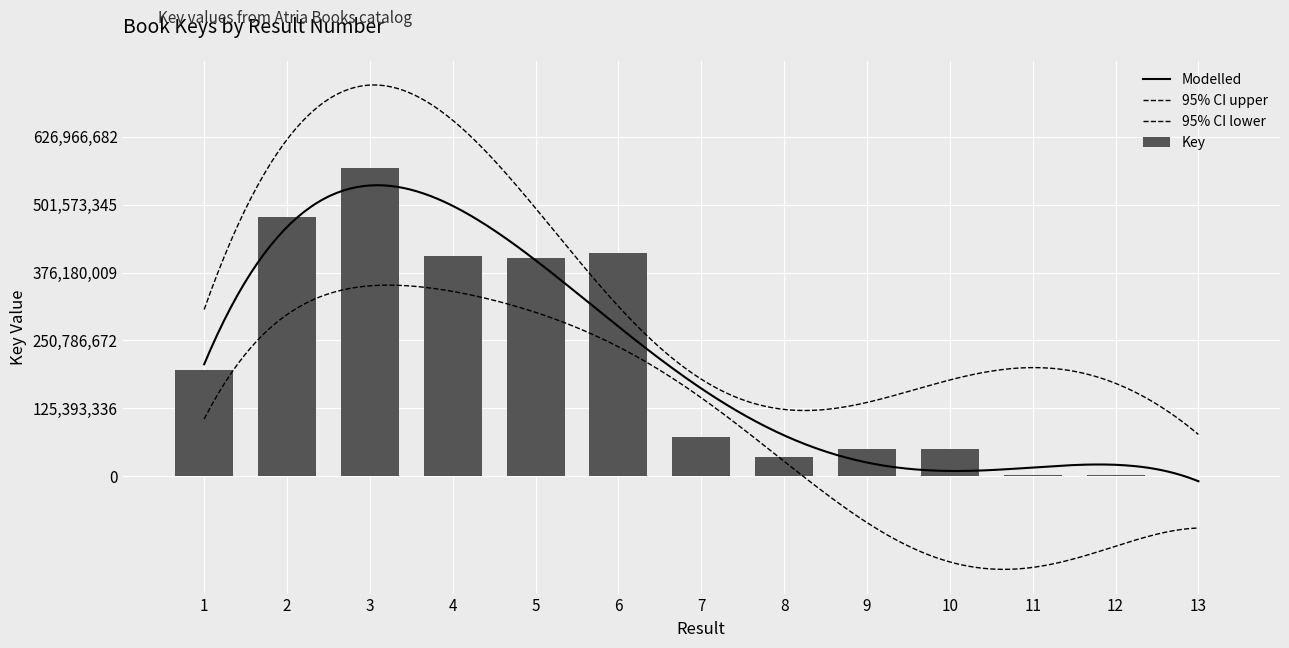

What is the approximate value at 12, to the nearest 50?

1093850